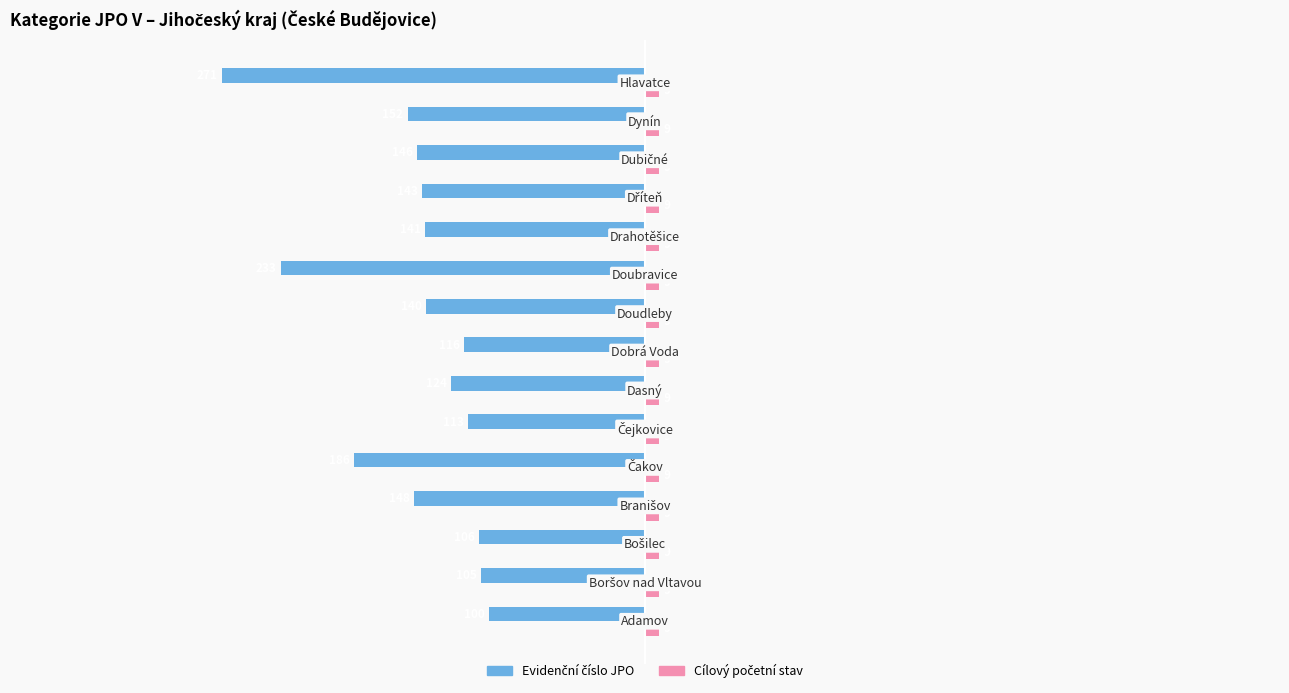

What is the smallest value displayed?

-271